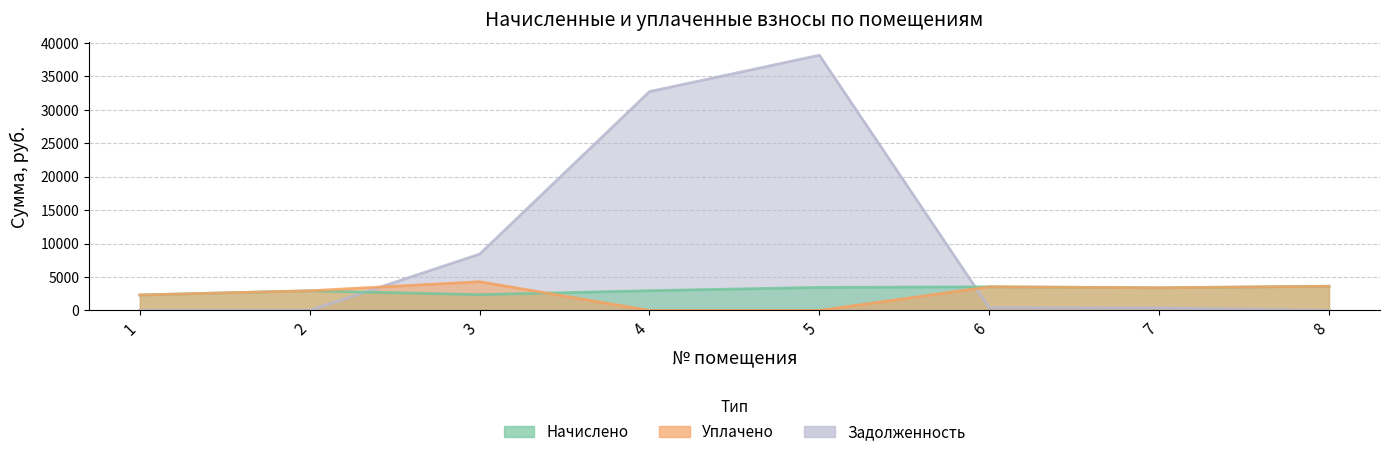

How many lines are shown in the chart?

3